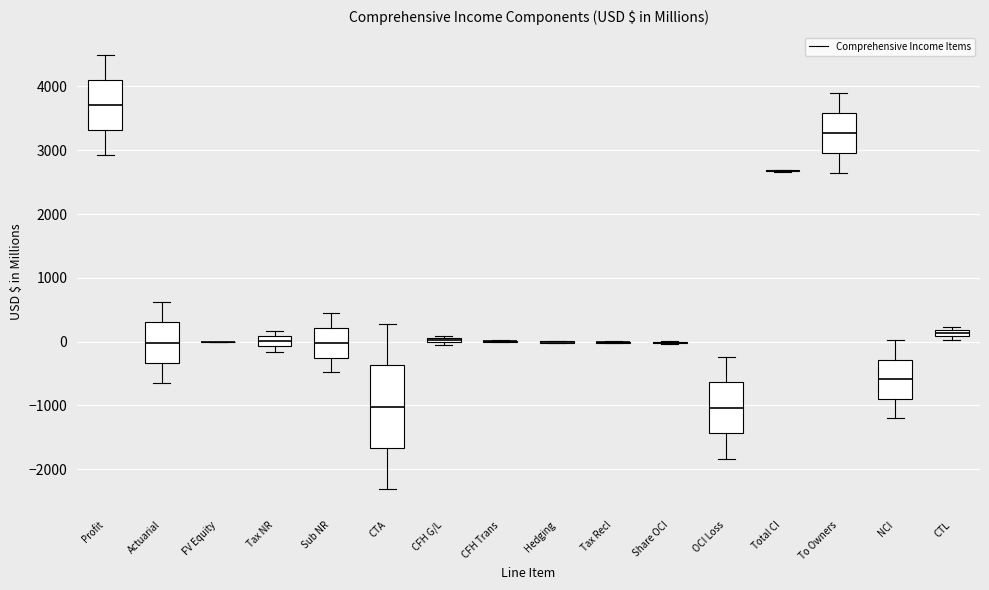

Which box is the tallest, from its lower edge to its upper edge?

CTA